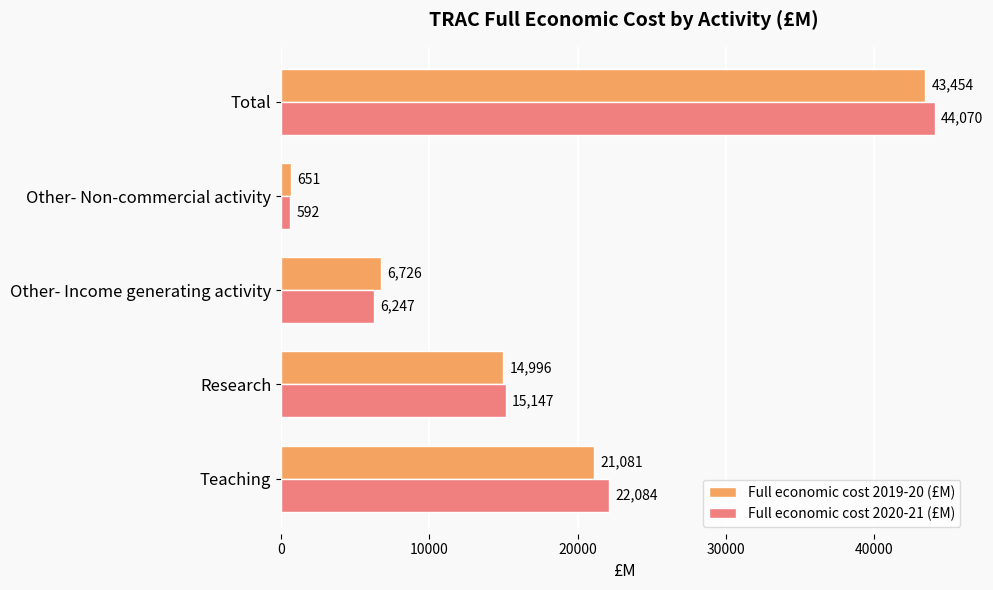

What are all the series names shown in the legend?

Full economic cost 2019-20 (£M), Full economic cost 2020-21 (£M)